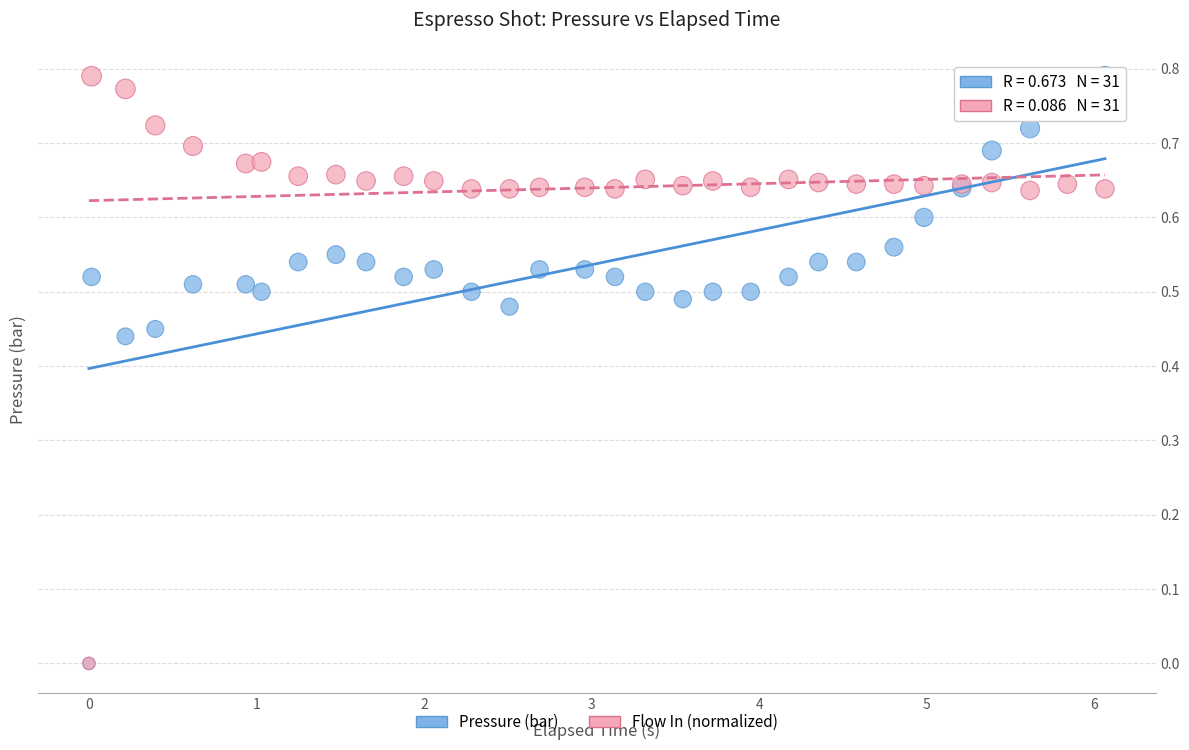

What are all the series names shown in the legend?

Pressure (bar), Flow In (normalized)